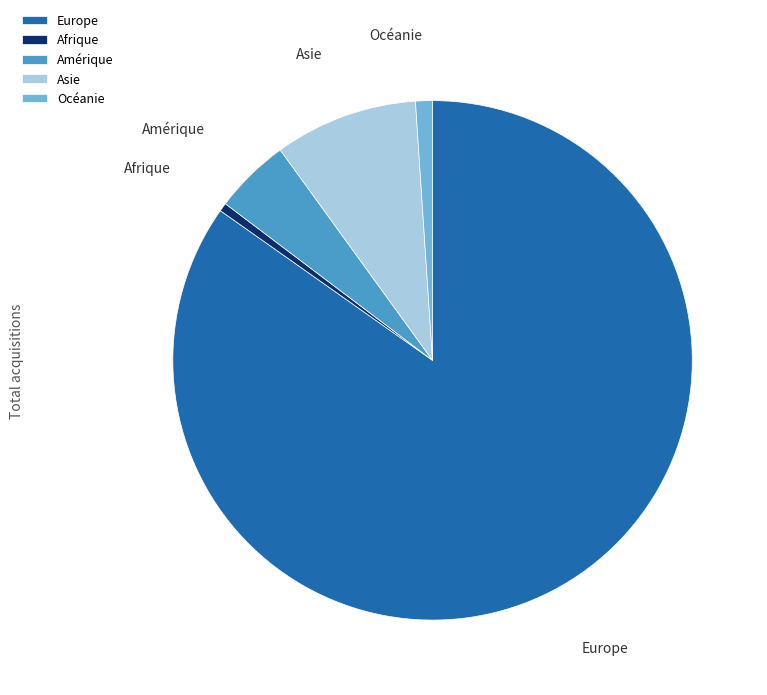

Rank the categories by value from highest to lowest.

Europe, Asie, Amérique, Océanie, Afrique